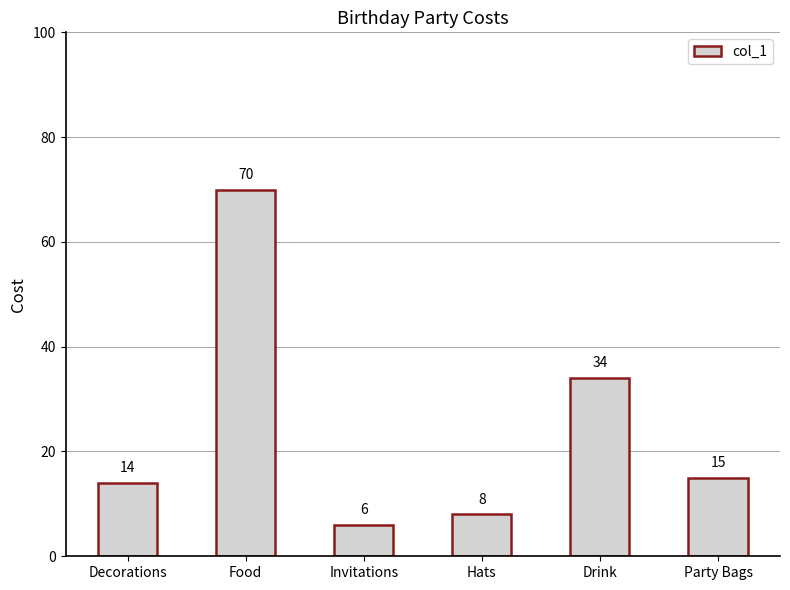

True or false: the data shows 96 at Food.

False